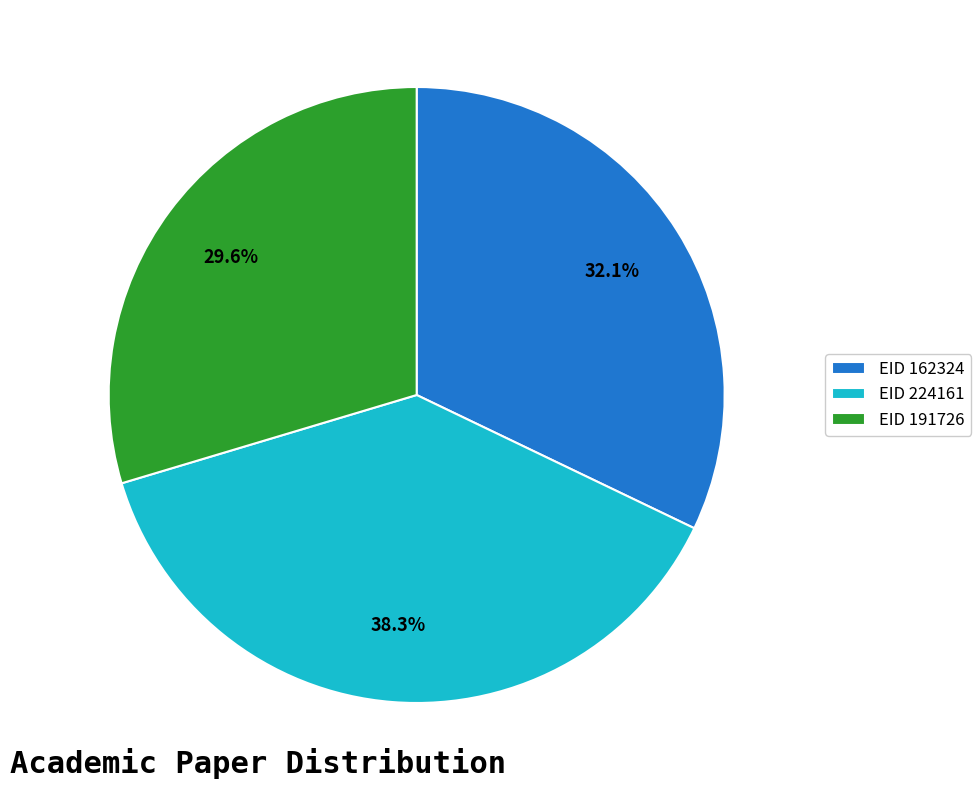

What percentage do EID 162324 and EID 224161 together represent?

70.4%